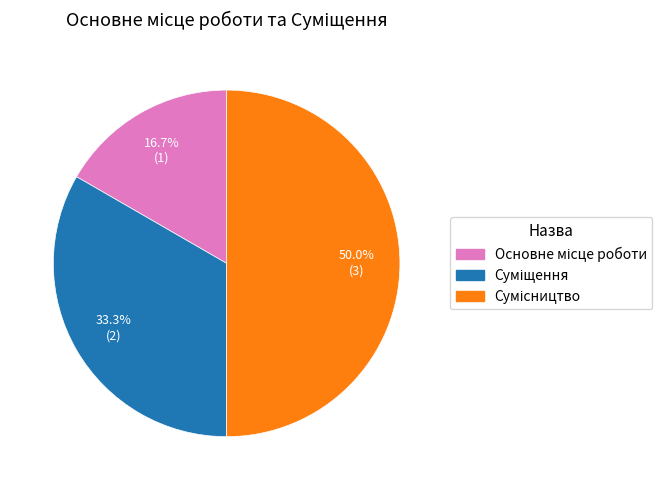

What is the change in value from Суміщення to Сумісництво?

+1